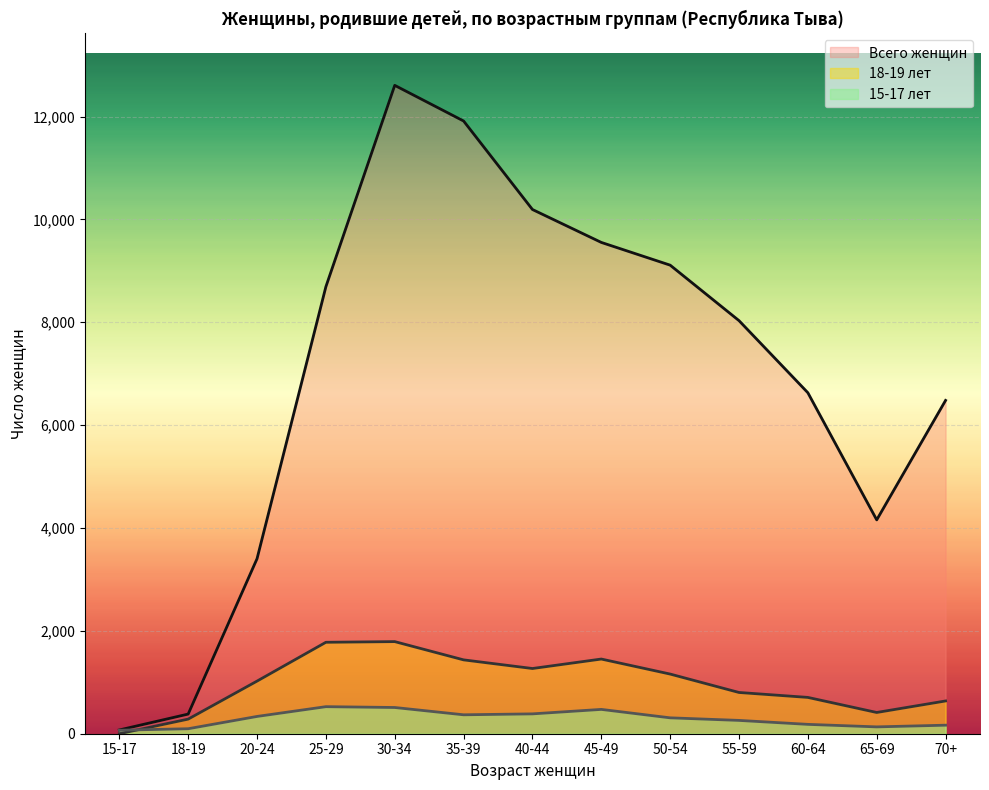

Which category has the lowest value across all series?

15-17